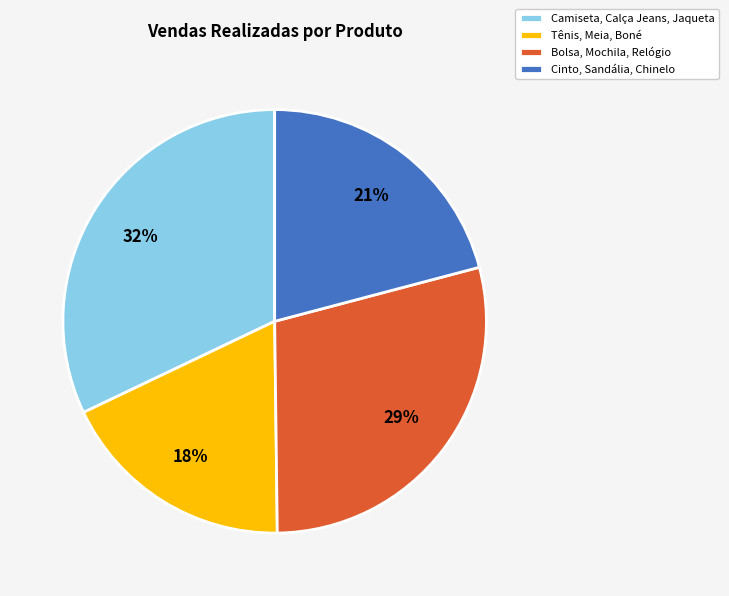

The Cinto, Sandália, Chinelo slice represents 21% of the pie. True or false?

True